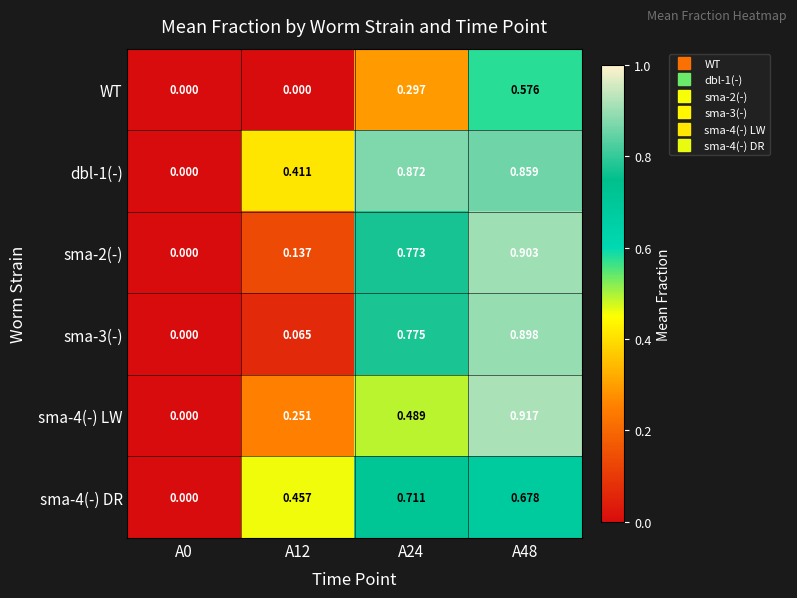

How many data points does each series have?

4